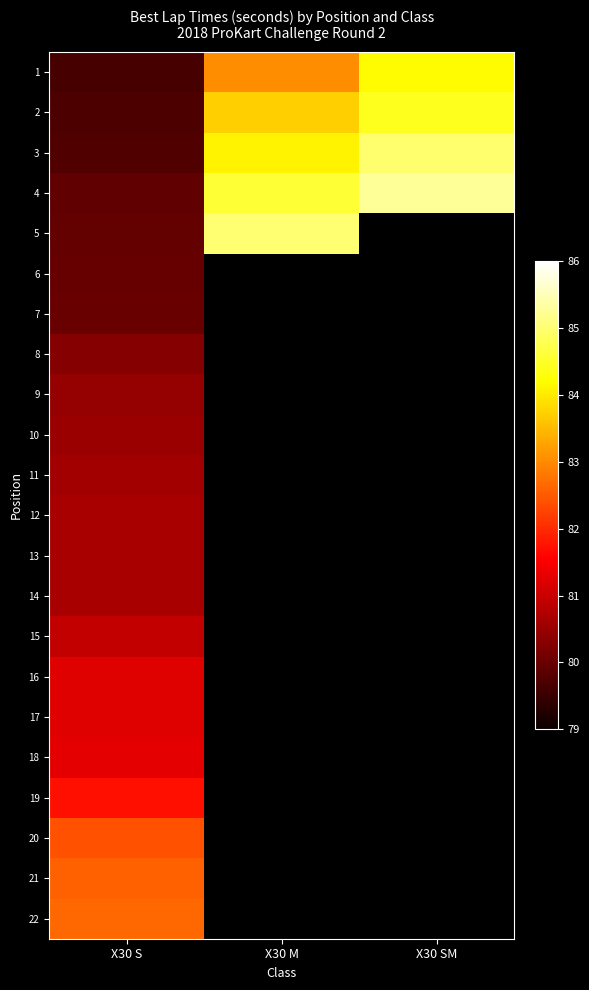

At which label does 21 reach its minimum?

X30 S